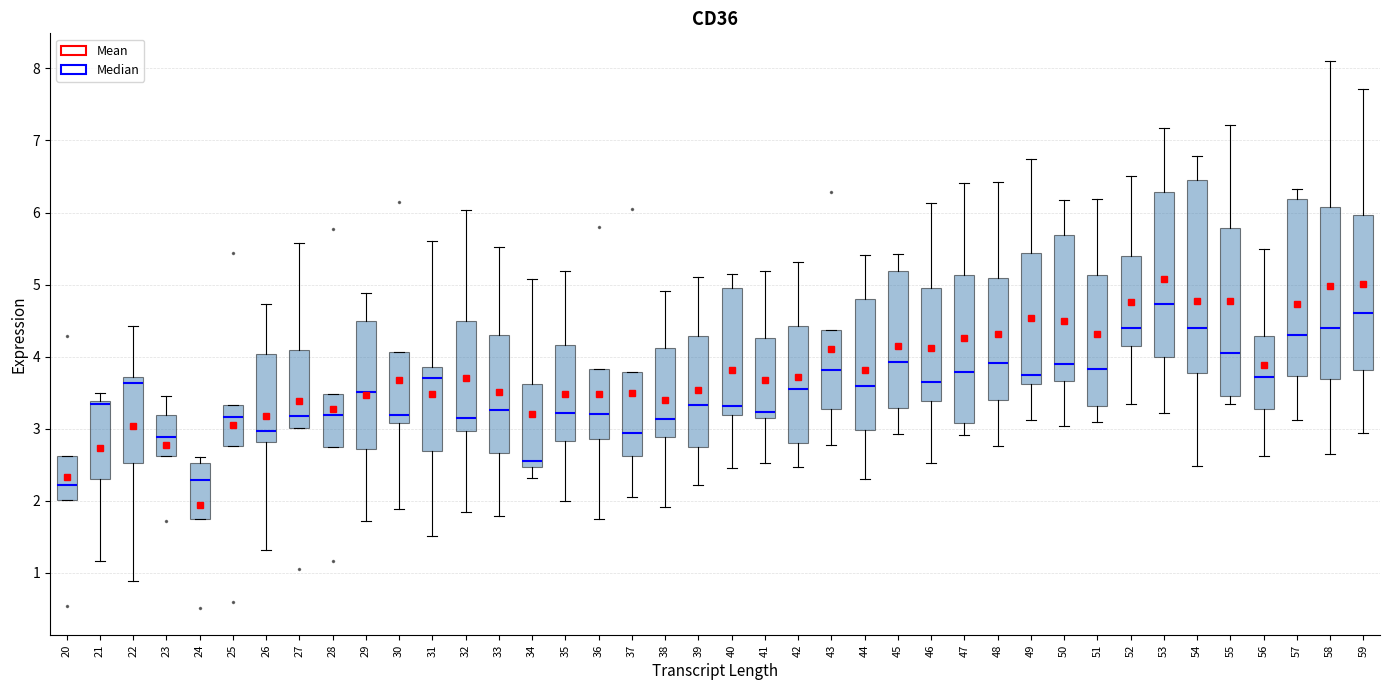

Which box is the tallest, from its lower edge to its upper edge?

54